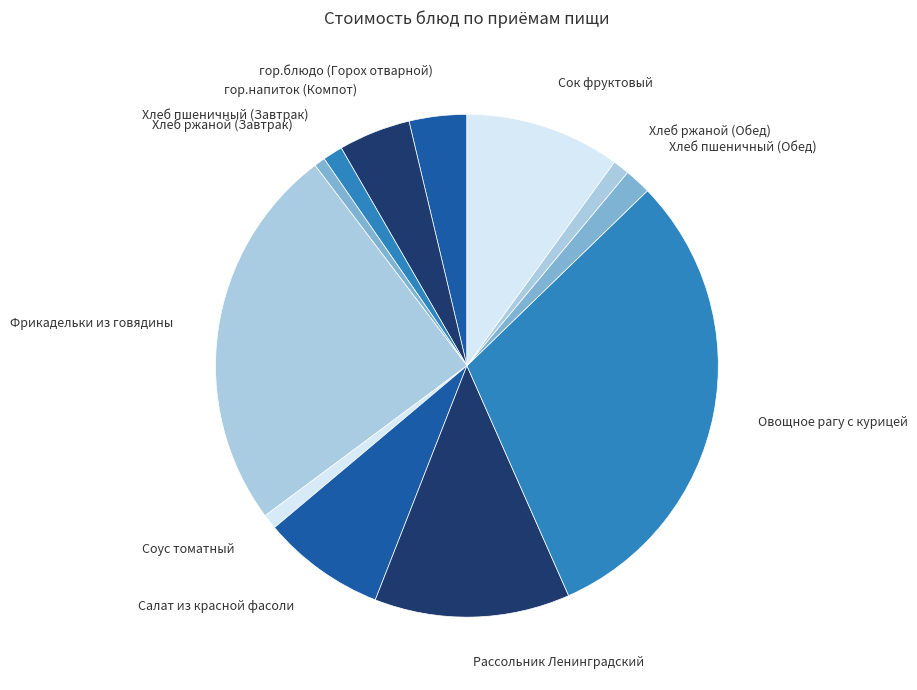

Is there a majority slice in this chart?

No